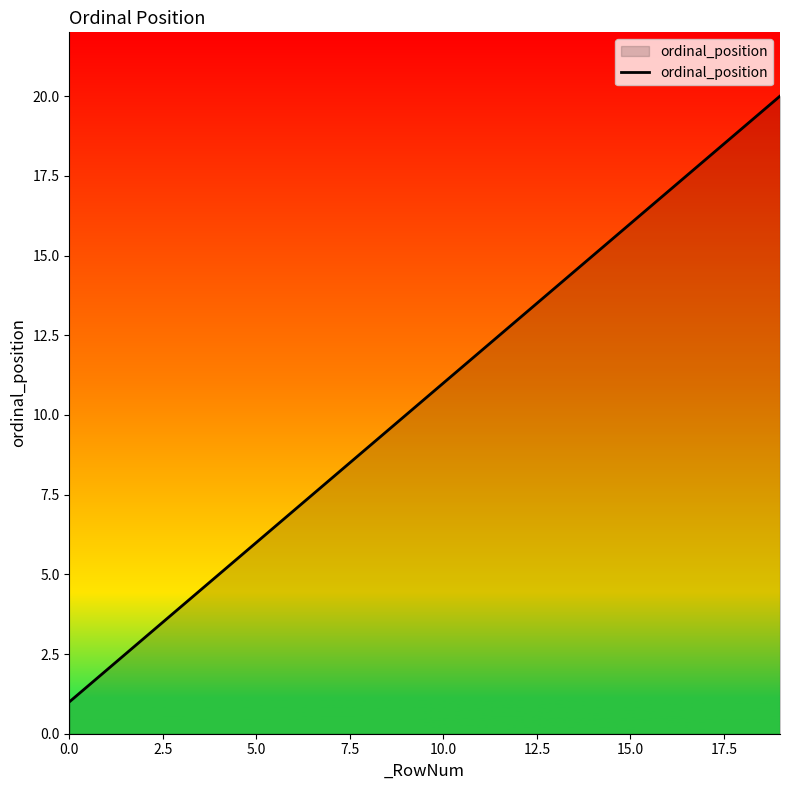

What is the difference between the maximum and minimum values?

19